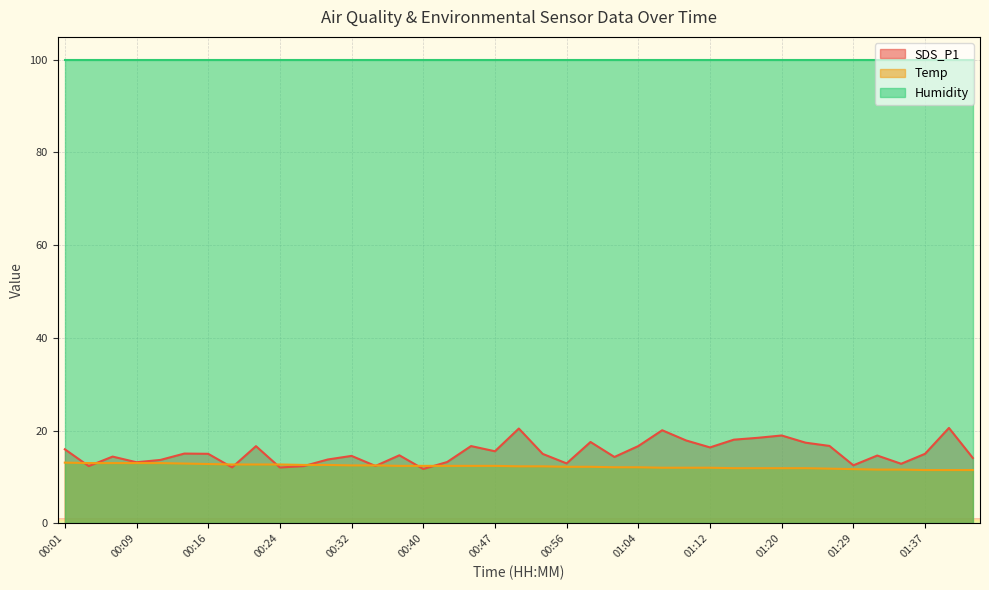

List the series in order of their peak value, lowest first.

Temp, SDS_P1, Humidity